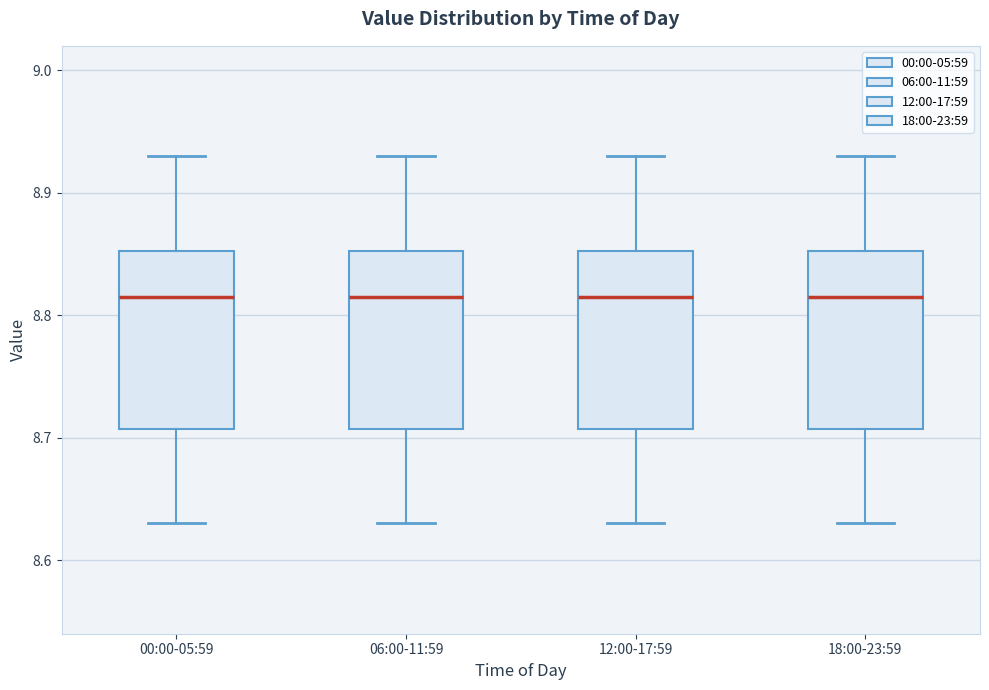

Reading left to right, transcribe this box plot: for each box, give where its median line is, the range the box spans, and where its two whiskers end, as read against the y-axis. The values are not printed on the chart, so give them approximately, as read against the axis.

00:00-05:59: median 8.82, box 8.71 to 8.85, whiskers 8.63 to 8.93
06:00-11:59: median 8.82, box 8.71 to 8.85, whiskers 8.63 to 8.93
12:00-17:59: median 8.82, box 8.71 to 8.85, whiskers 8.63 to 8.93
18:00-23:59: median 8.82, box 8.71 to 8.85, whiskers 8.63 to 8.93